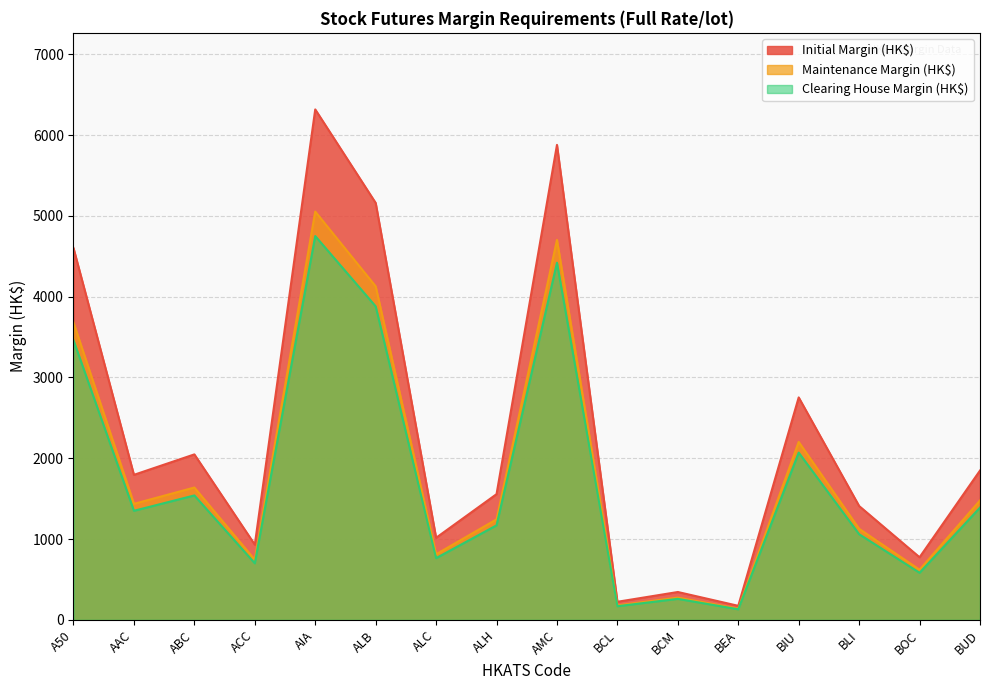

What is the average value of the Clearing House Margin (HK$) series?

1731